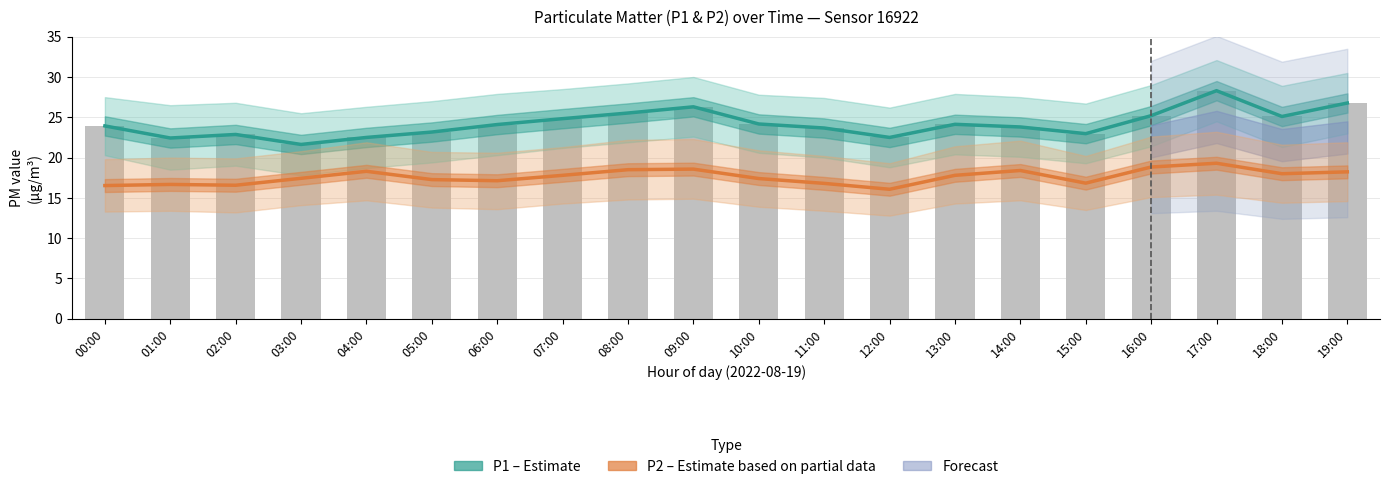

How many groups of bars are there?

20